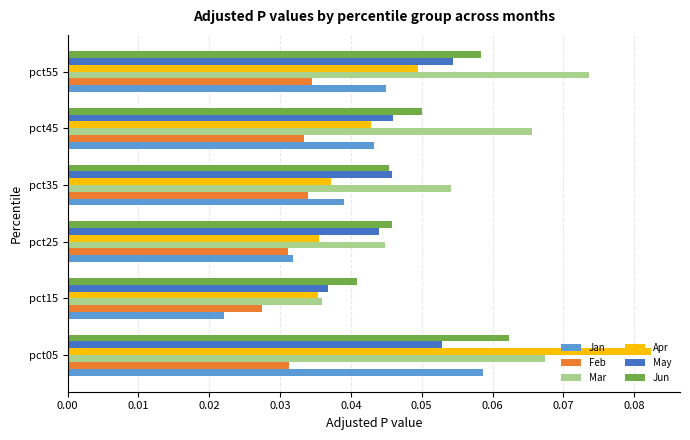

At how many categories does at least one series exceed 0?

6